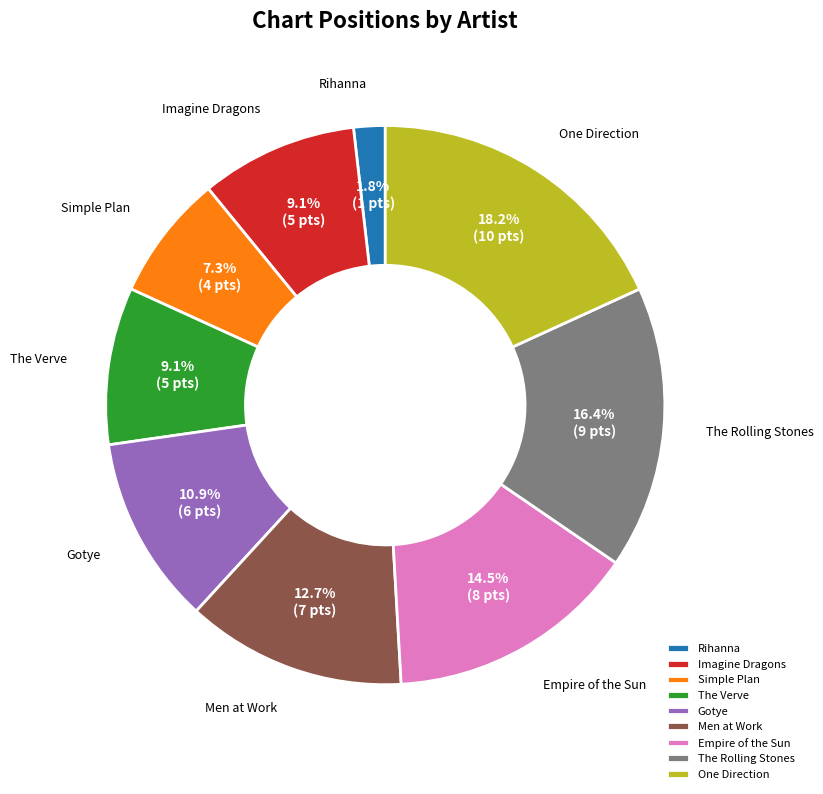

What is the ratio of the value at One Direction to the value at Gotye?

1.7